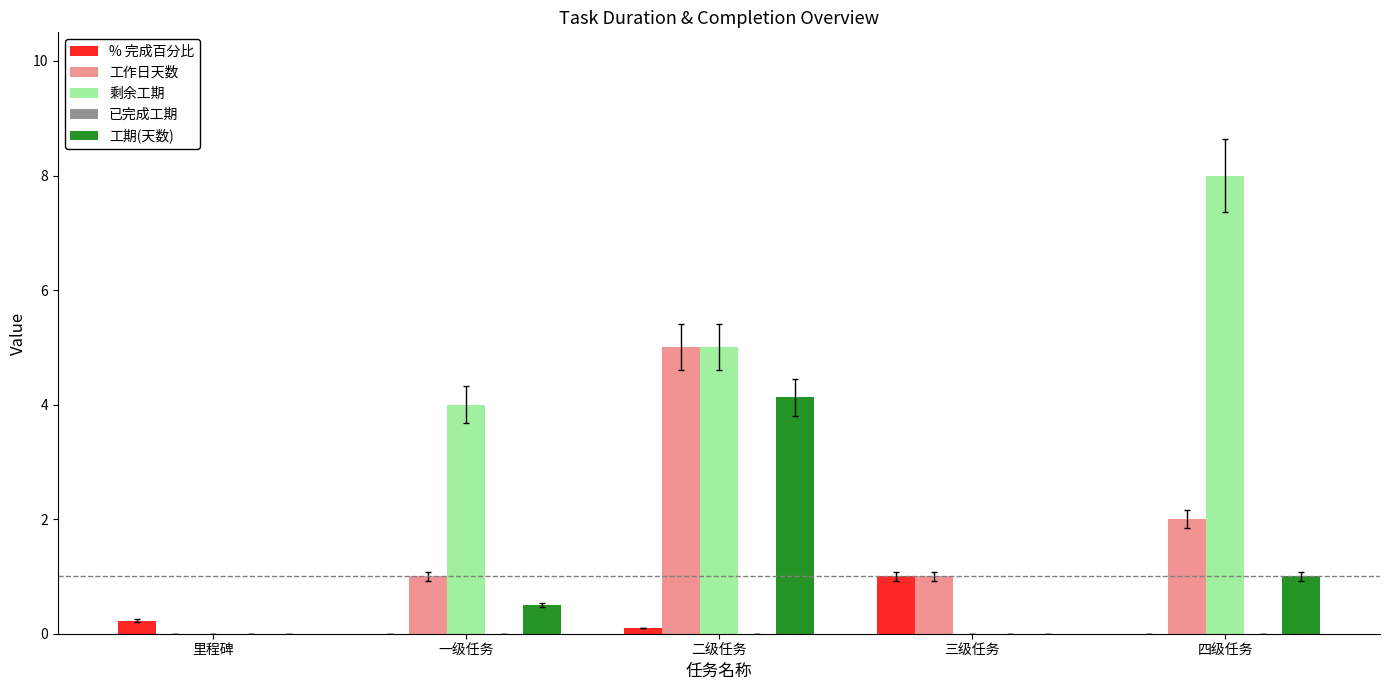

At which category is the sum across all series the highest?

二级任务